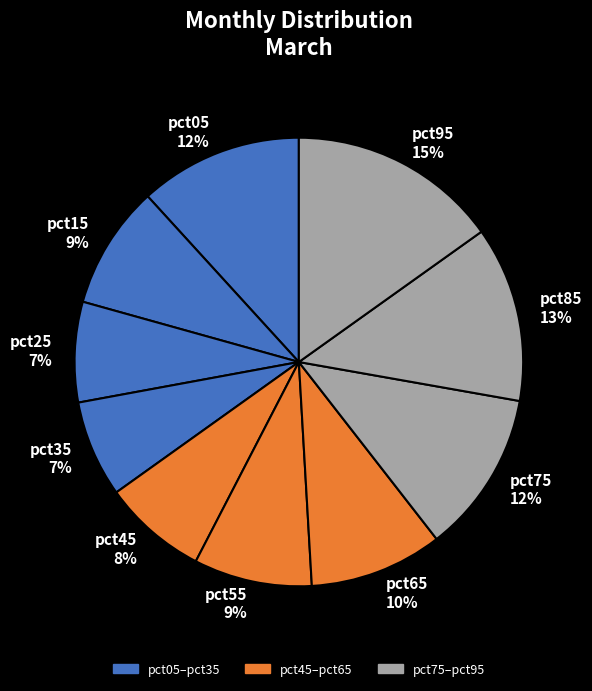

How many segments does this pie chart have?

10